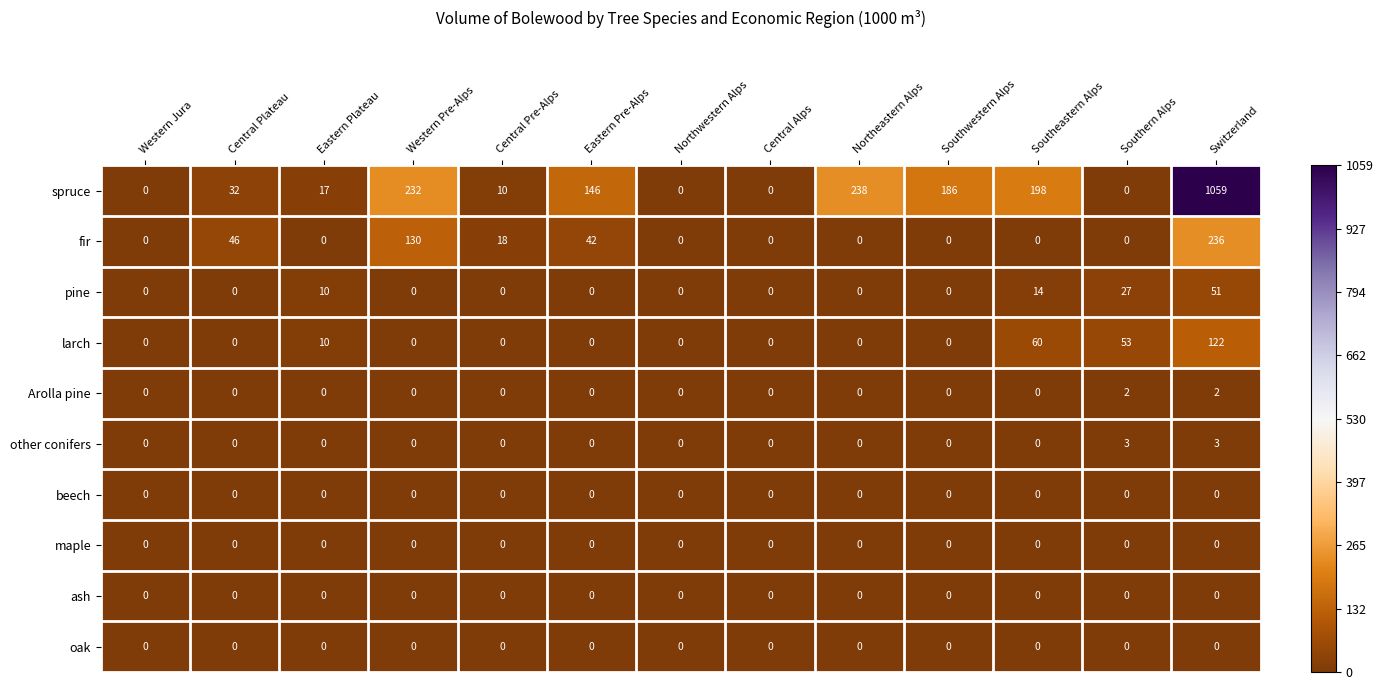

Which series has the largest total across all categories?

spruce